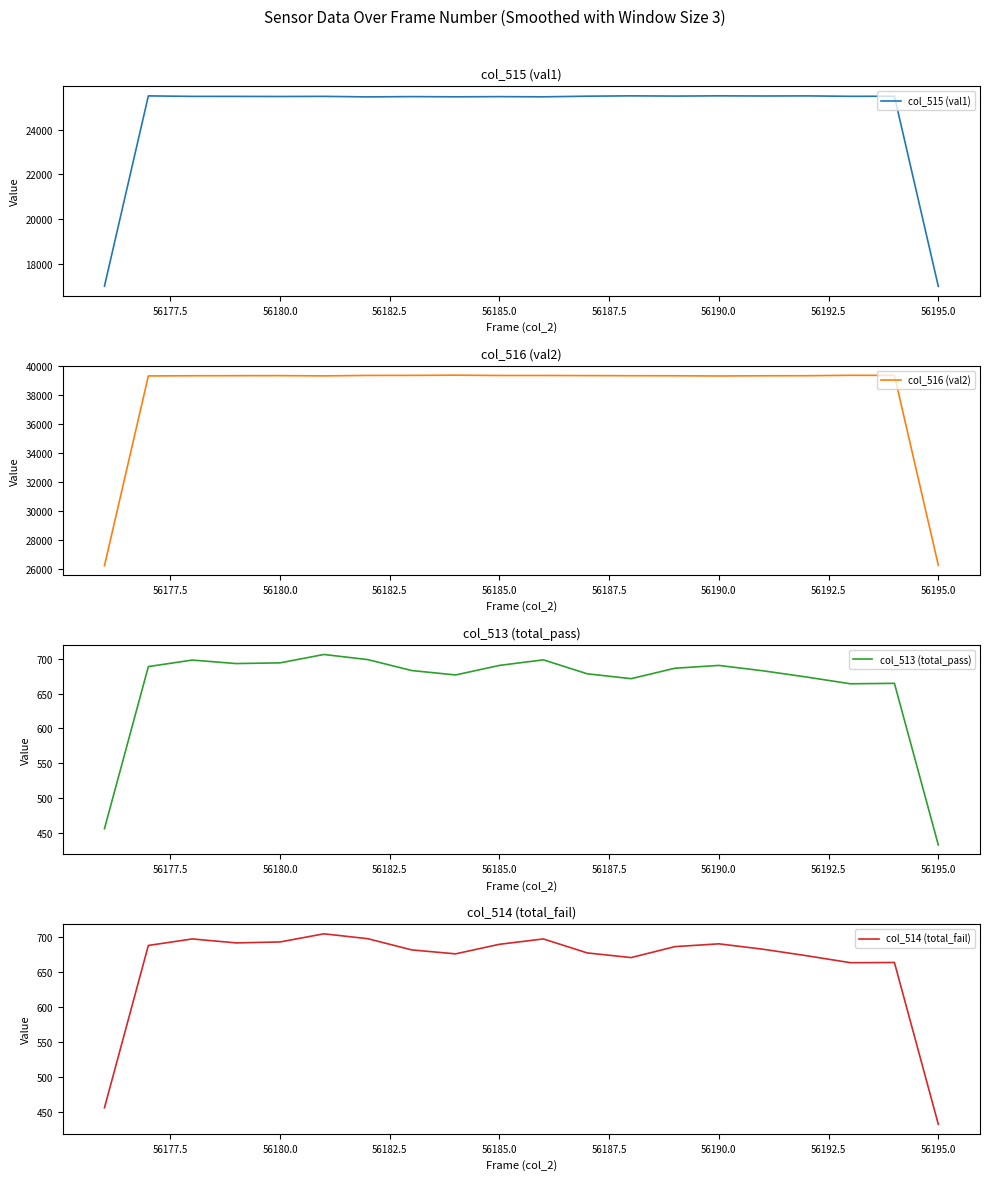

At which label does col_513 (total_pass) reach its minimum?

56195.0